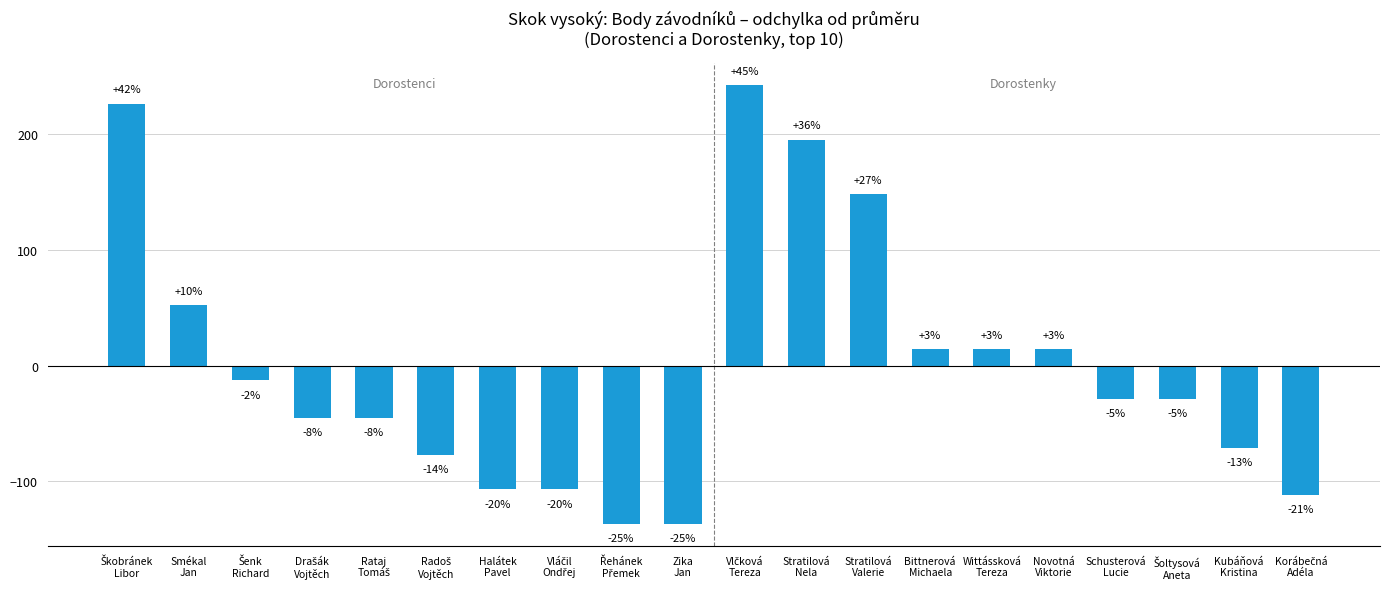

Which label corresponds to the smallest value in the chart?

Řehánek
Přemek